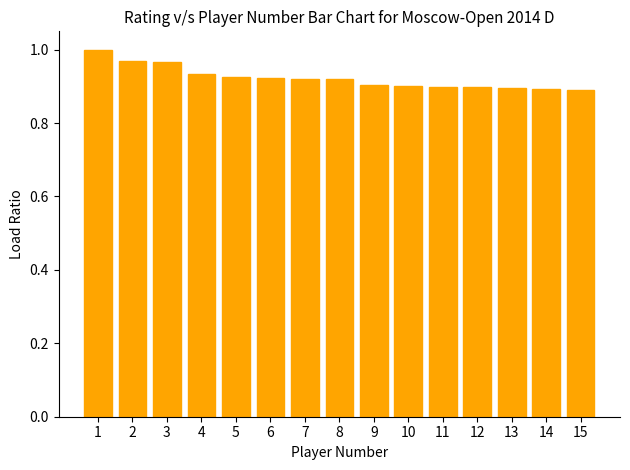

What is the change in value from 2 to 10?

-0.1